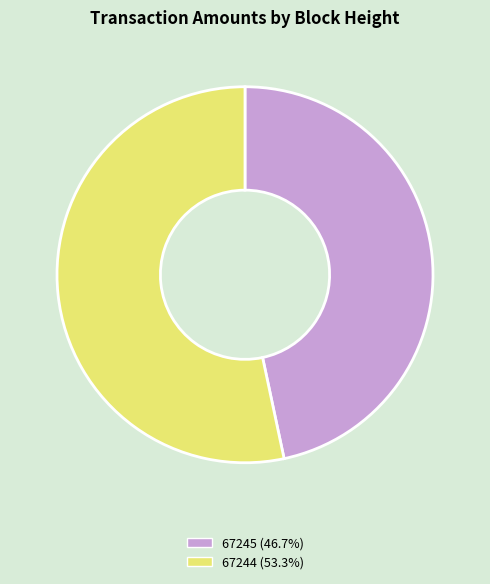

Approximately how many times larger is the value at 67244 (53.3%) compared to 67245 (46.7%)?

1.1